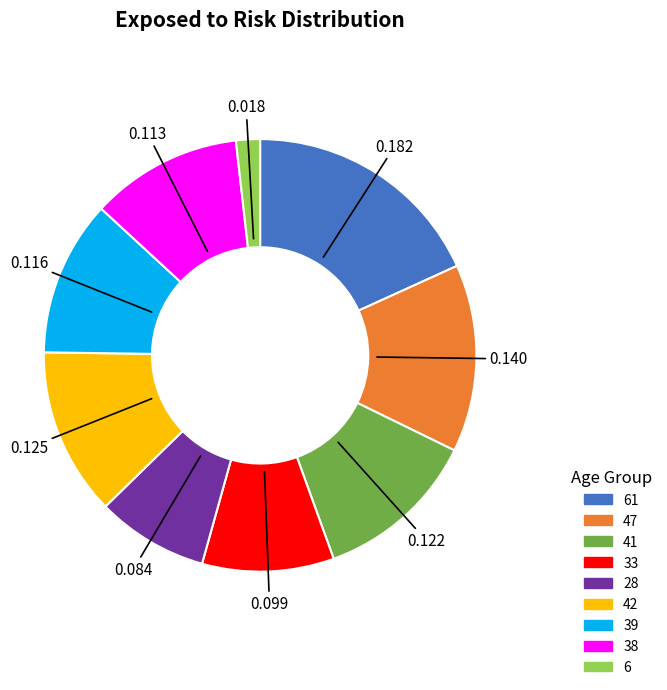

Is there a majority slice in this chart?

No